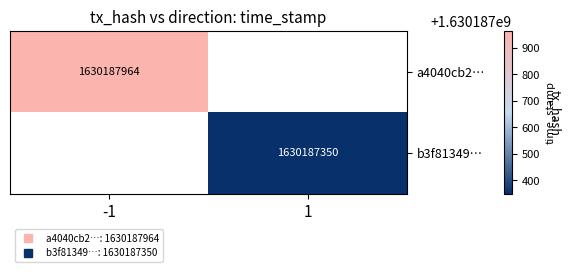

True or false: b3f81349436481f7d4874fff490baf0c89aaef9 has a value of 1 at 0.

True